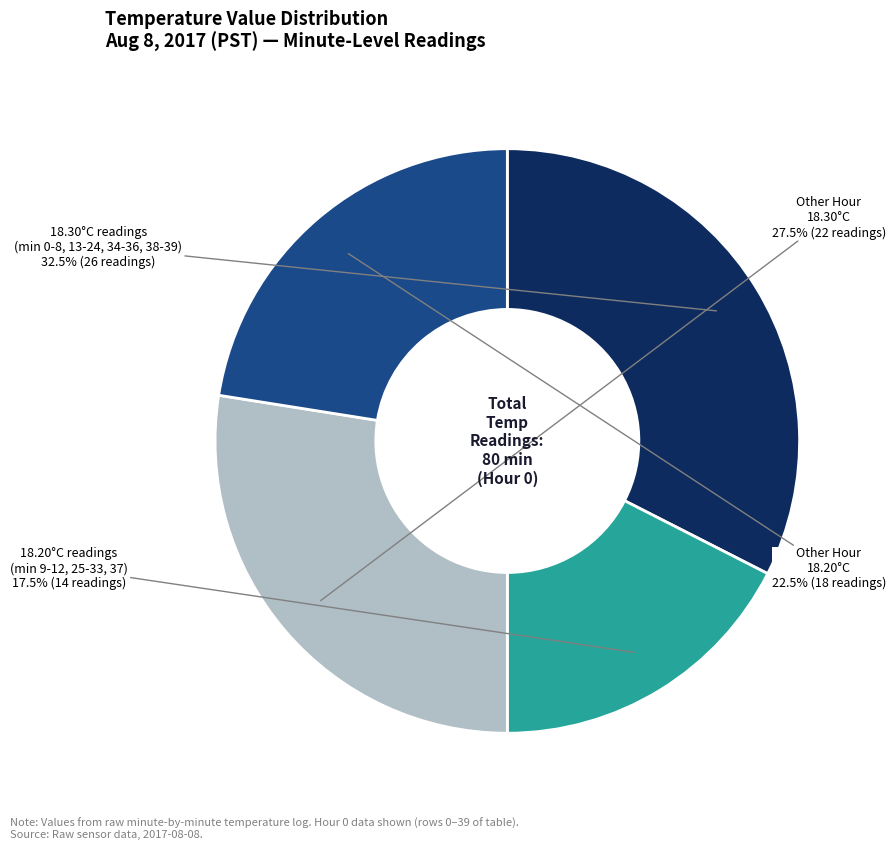

Is there any slice that represents more than half of the pie?

No